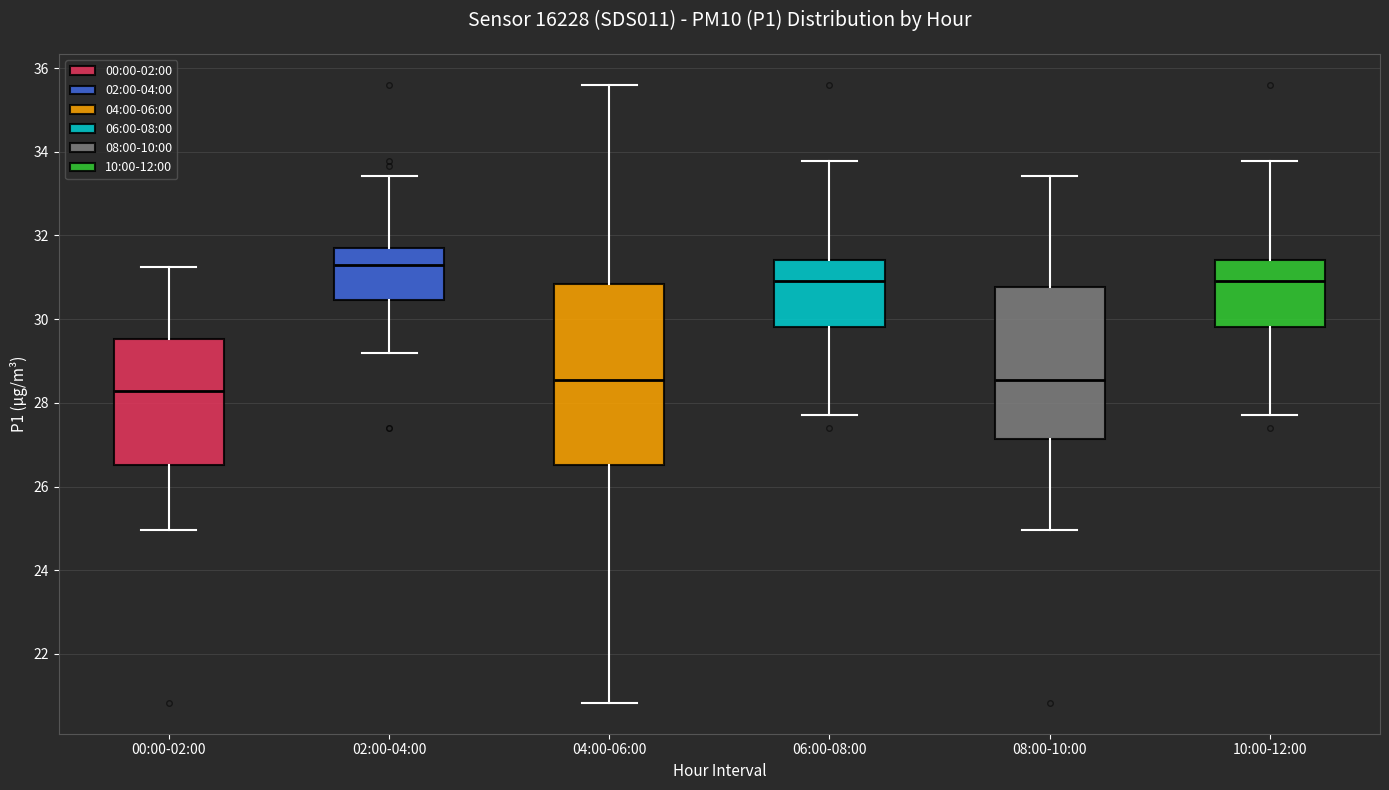

Where is the lower edge of the box for 04:00-06:00 on the y-axis? The values are not printed on the chart, so give them approximately, as read against the axis.

26.6